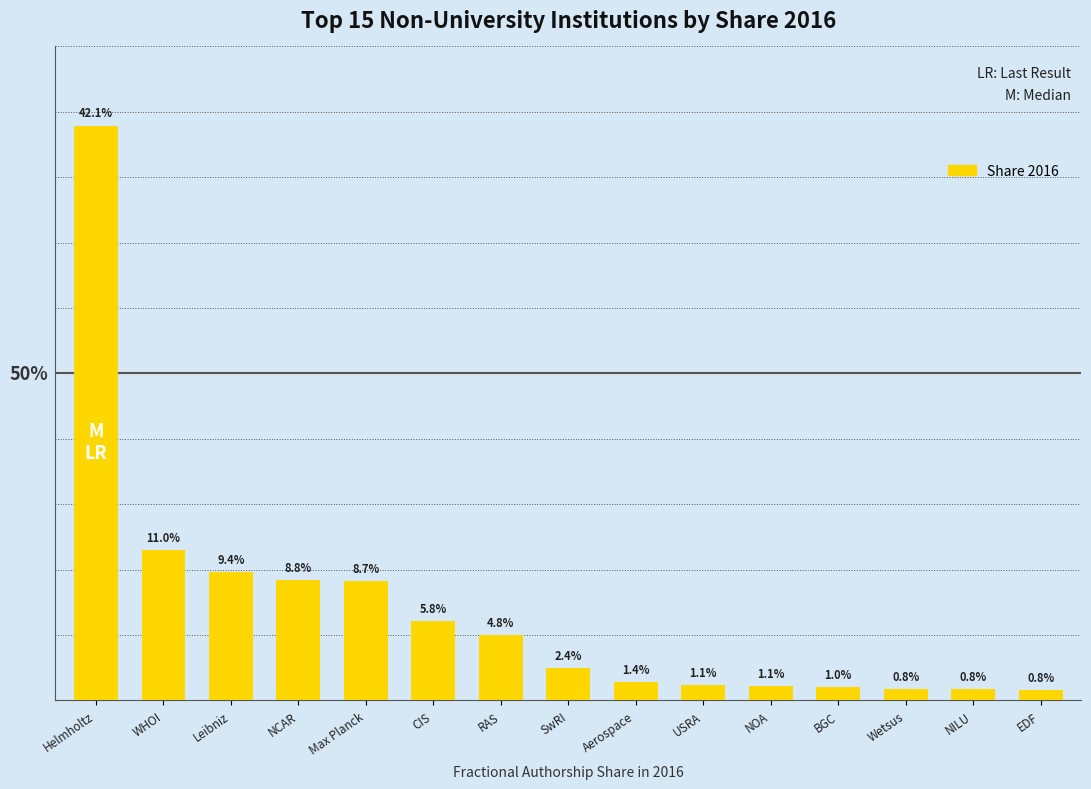

Which has a higher value, NCAR or USRA?

NCAR